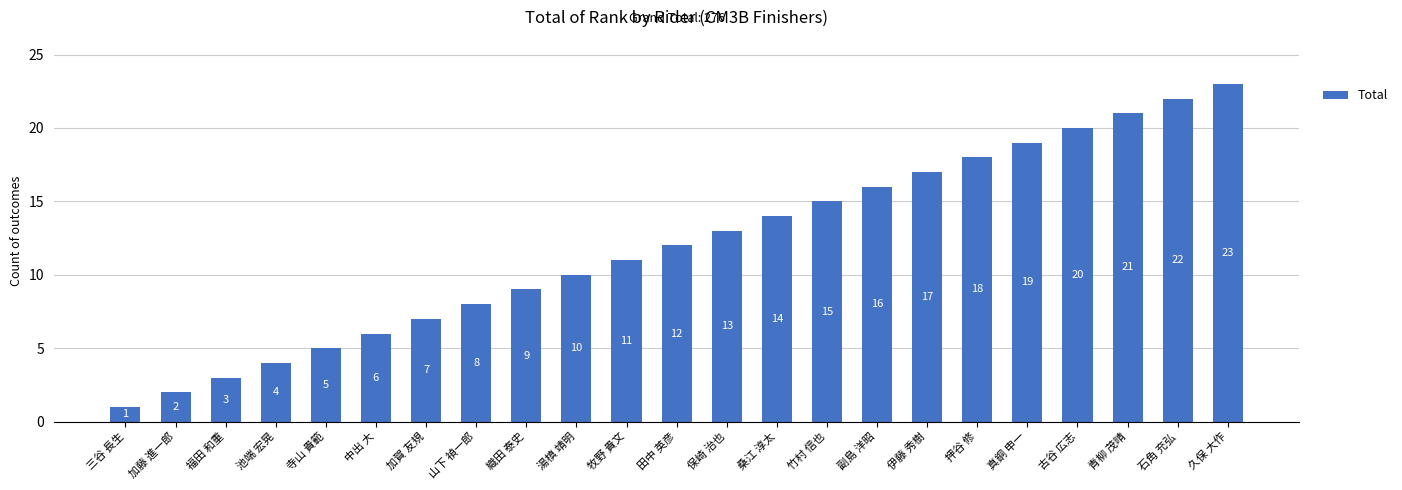

Reading left to right, list all the values displayed in this chart.

三谷 長生=1	加藤 進一郎=2	福田 和重=3	池端 宏晃=4	寺山 貴範=5	中出 大=6	加賀 友規=7	山下 禎一郎=8	織田 泰史=9	湯槙 靖明=10	牧野 貴文=11	田中 英彦=12	保崎 治也=13	桑江 淳太=14	竹村 信也=15	副島 洋昭=16	伊藤 秀樹=17	押谷 修=18	真銅 申一=19	古谷 広志=20	青柳 茂晴=21	石角 充弘=22	久保 大作=23